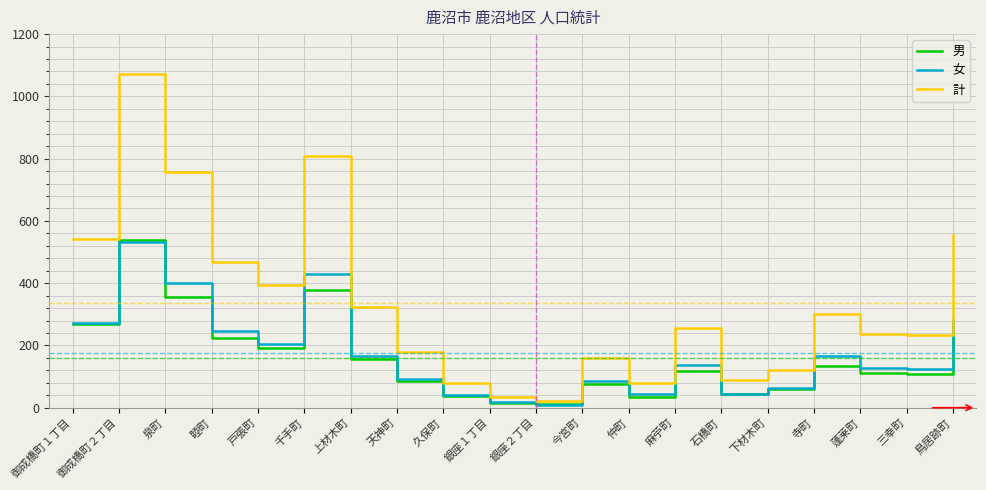

What is the sum of all 計 values?

6708